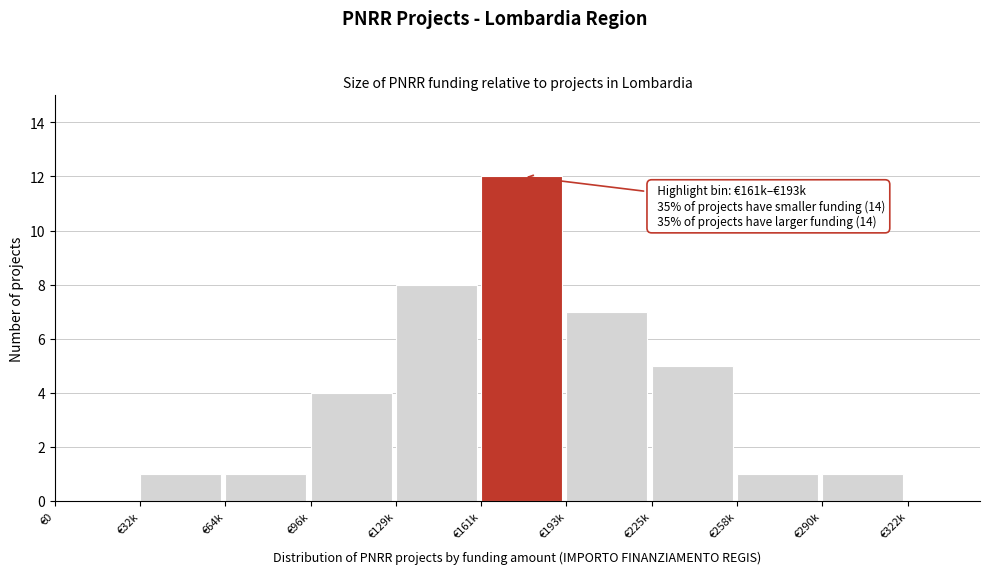

Reading left to right, extract all data points from this chart.

€0=0	€32k=1	€64k=1	€96k=4	€129k=8	€161k=12	€193k=7	€225k=5	€258k=1	€290k=1	€322k=0